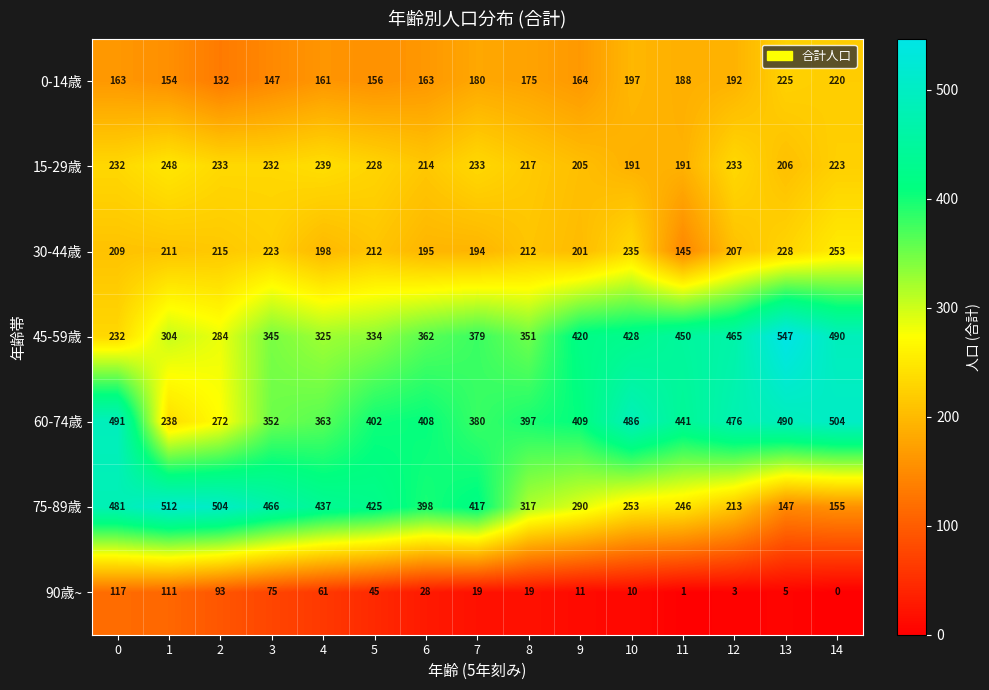

At which category does the chart reach its peak across all series?

13